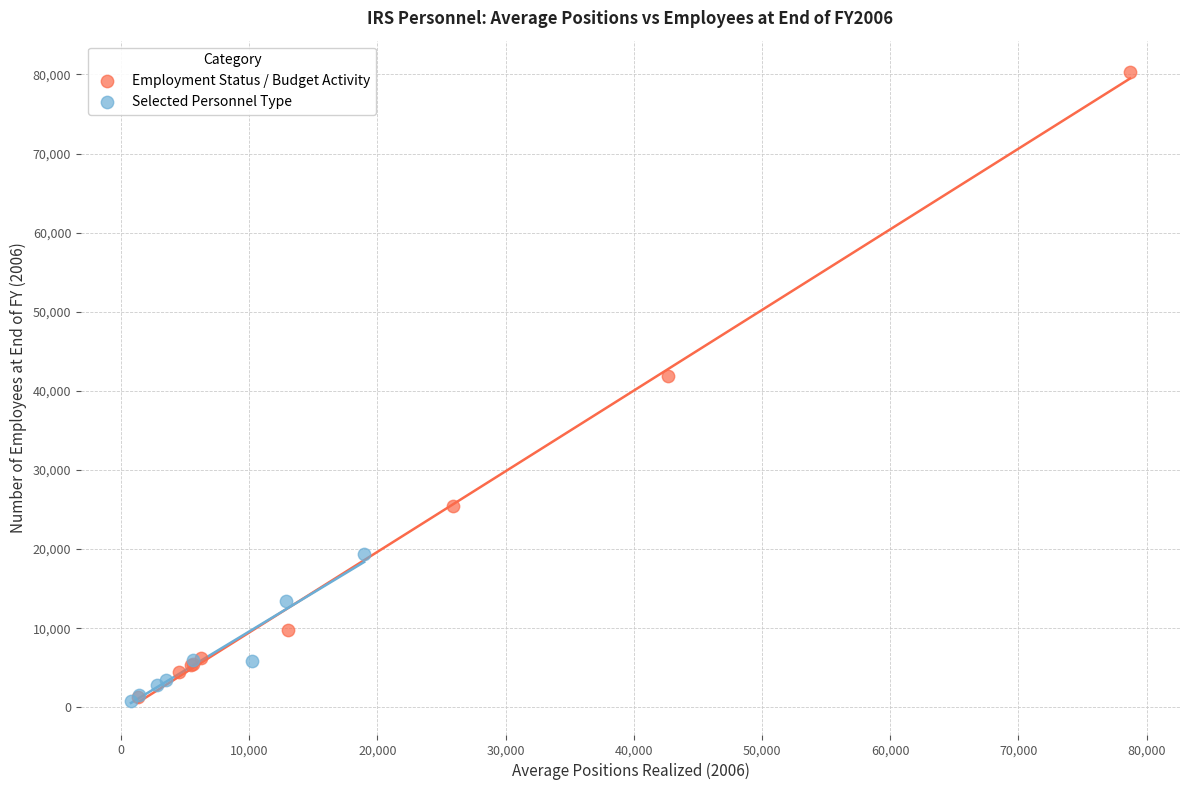

Which series has the largest Y range (max minus min)?

Employment Status / Budget Activity